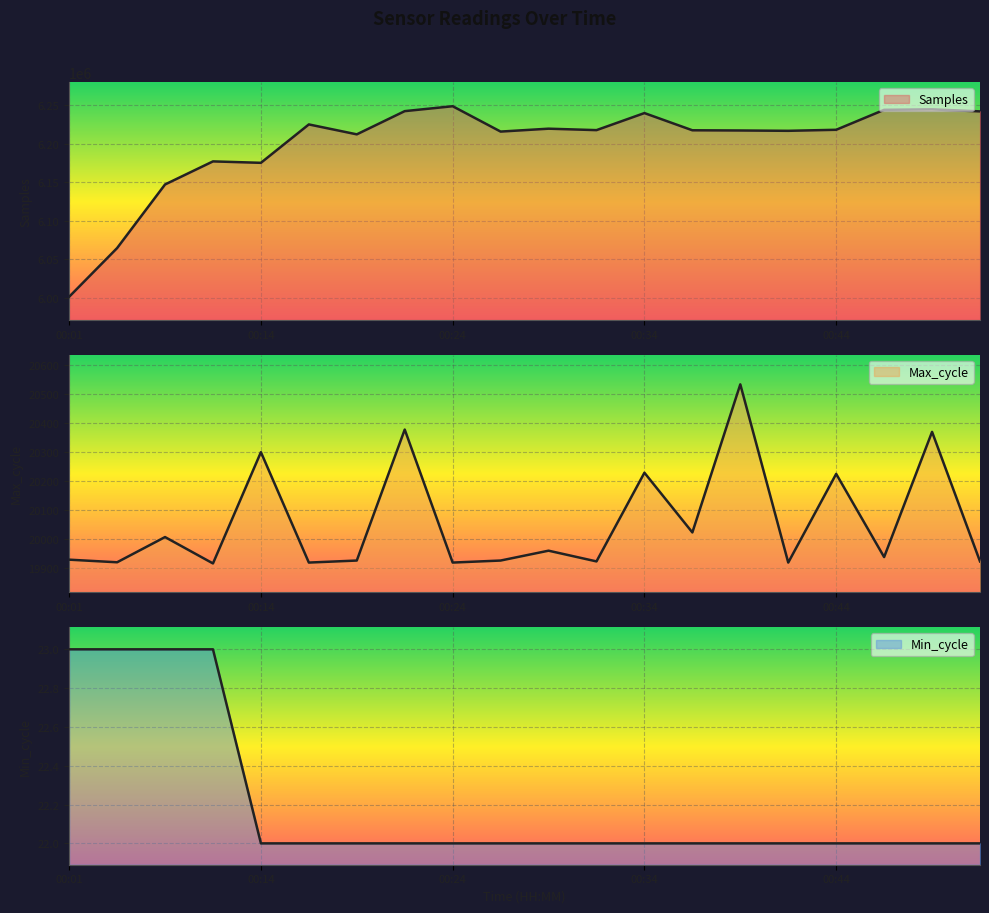

What is the maximum value shown in the chart?

6248672